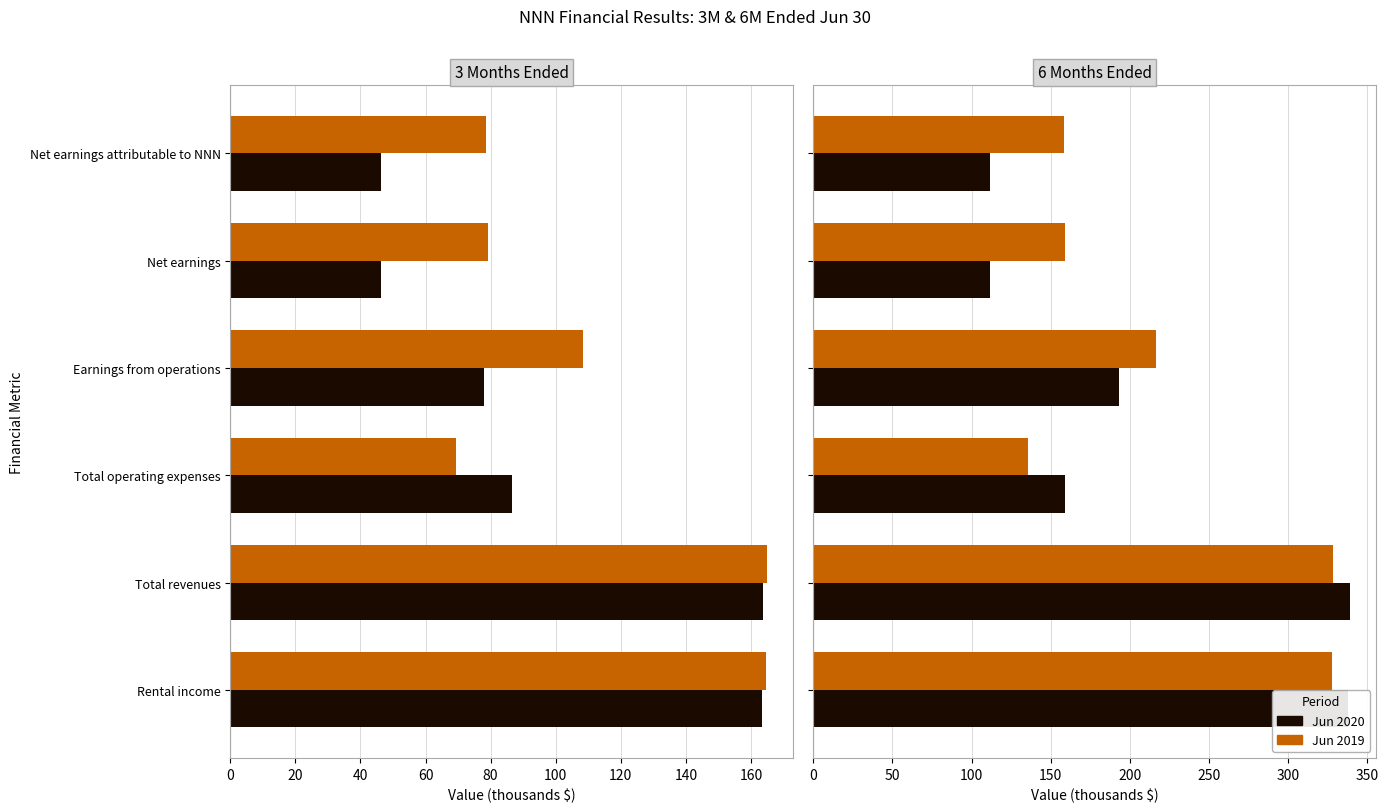

How many bars are there in each group?

2